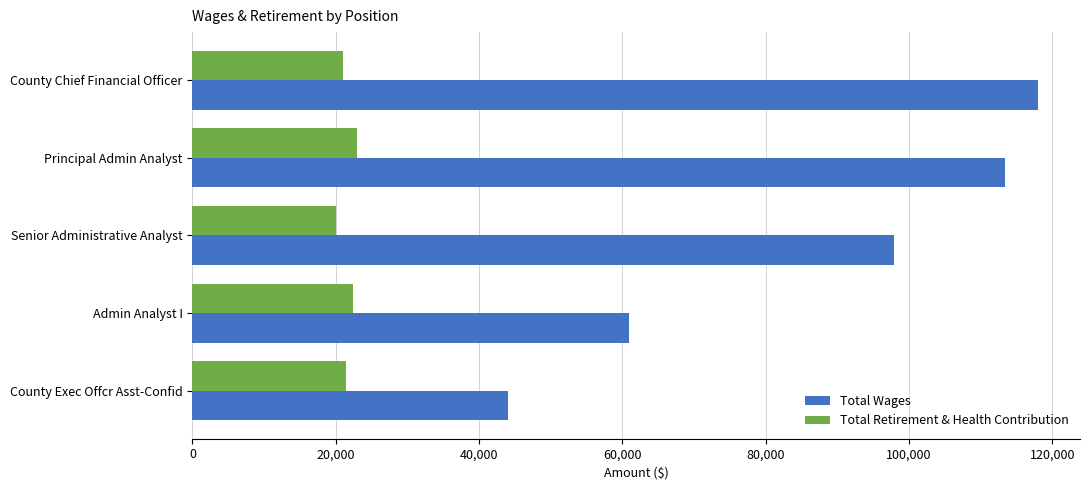

At which label is Total Wages closest to 81031?

Senior Administrative Analyst